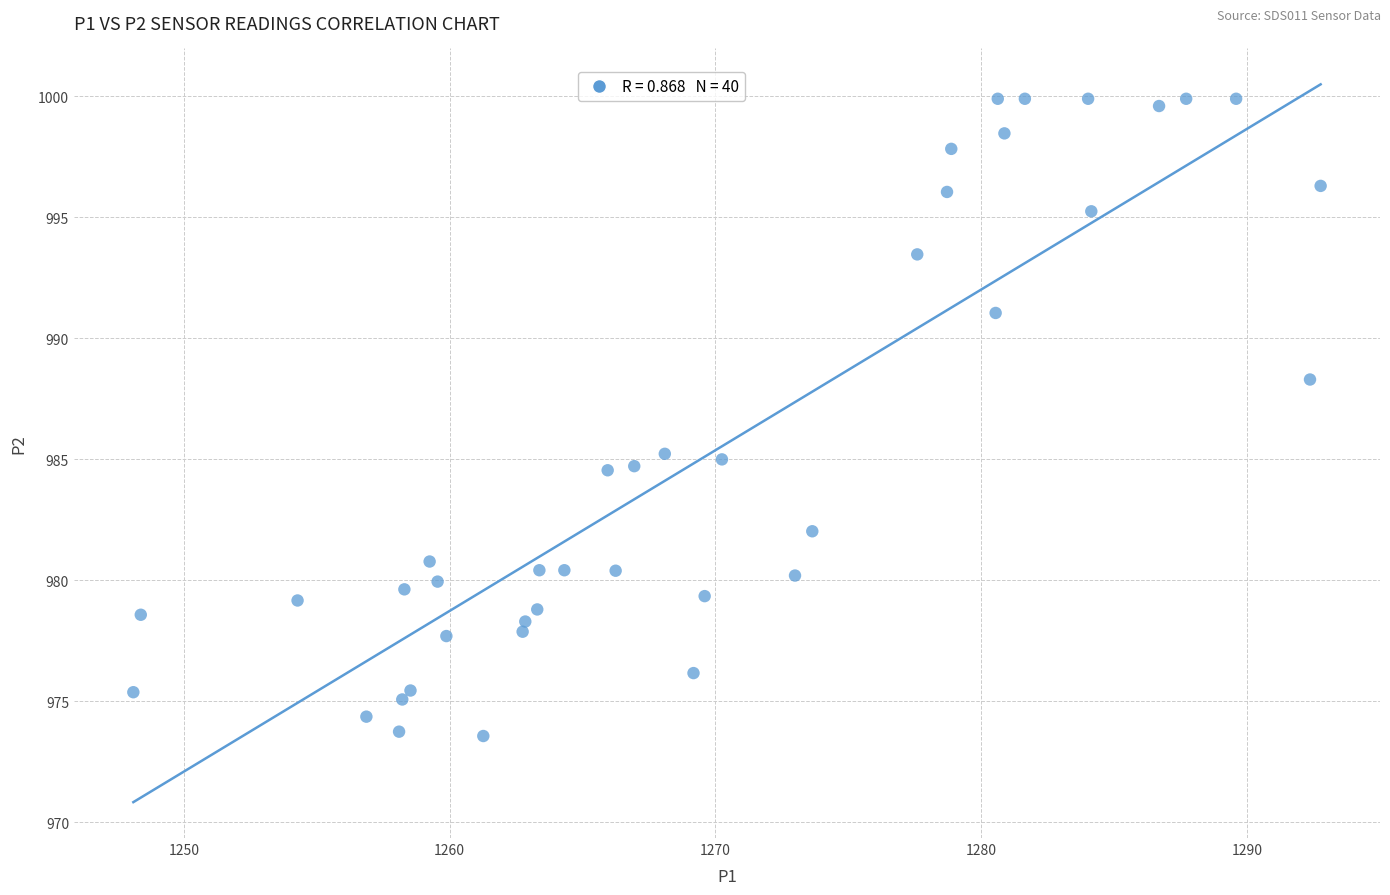

What is the range of Y values (max minus min)?

26.3